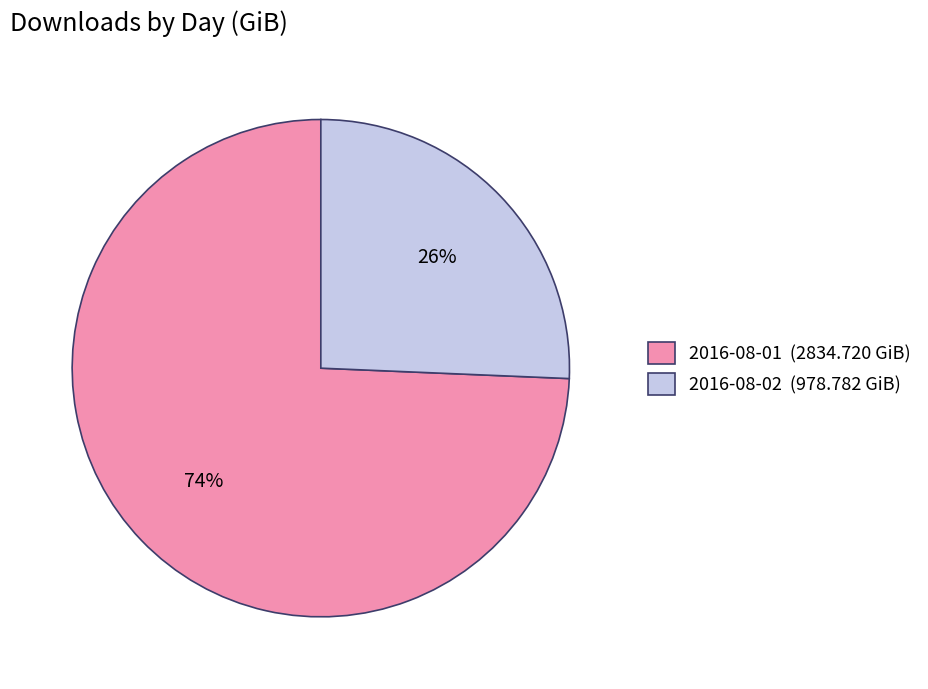

The 2016-08-01 slice represents 74% of the pie. True or false?

True